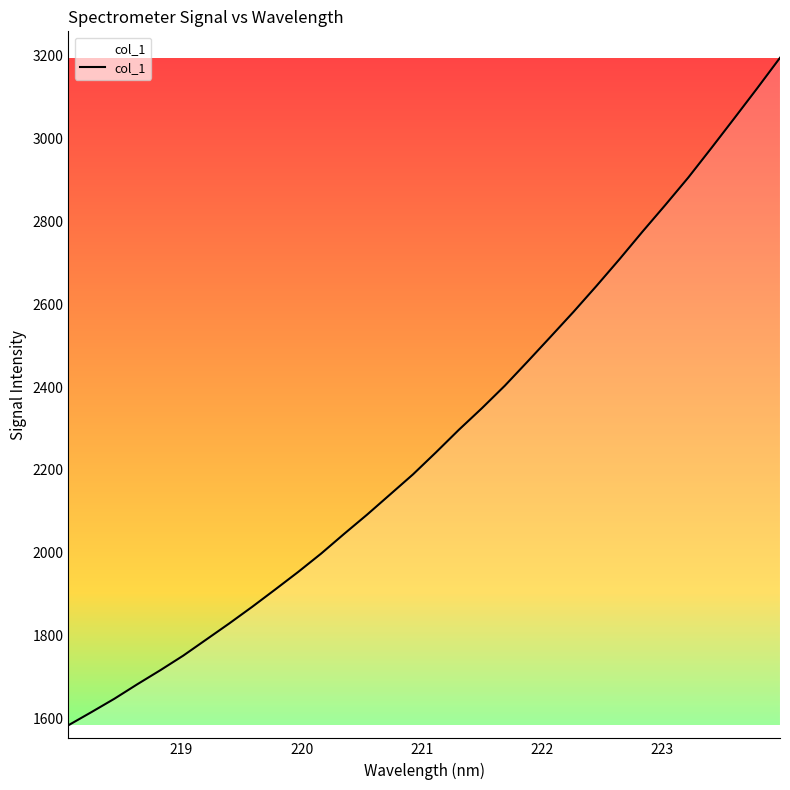

What is the difference between the maximum and minimum values?

1611.6